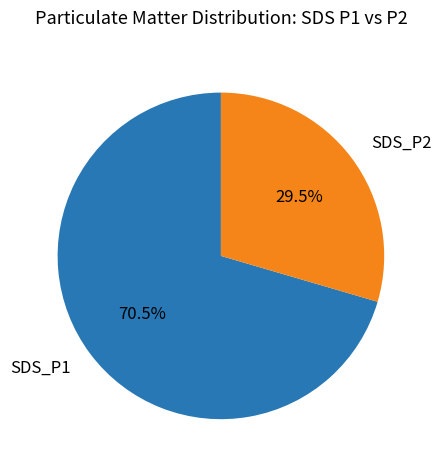

Which slice is the smallest?

SDS_P2